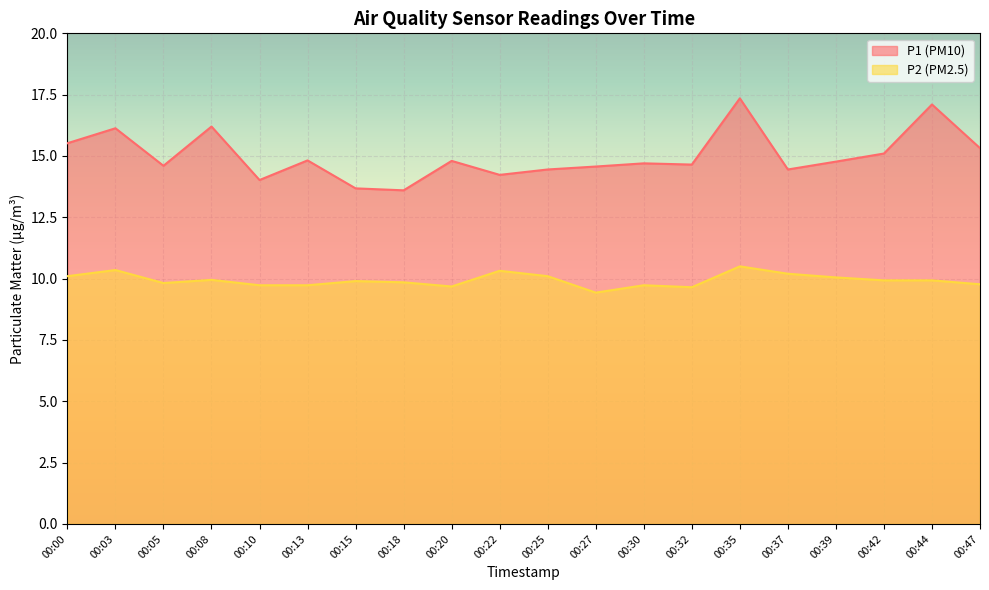

What is the difference between the highest and lowest values at 00:13?

5.1